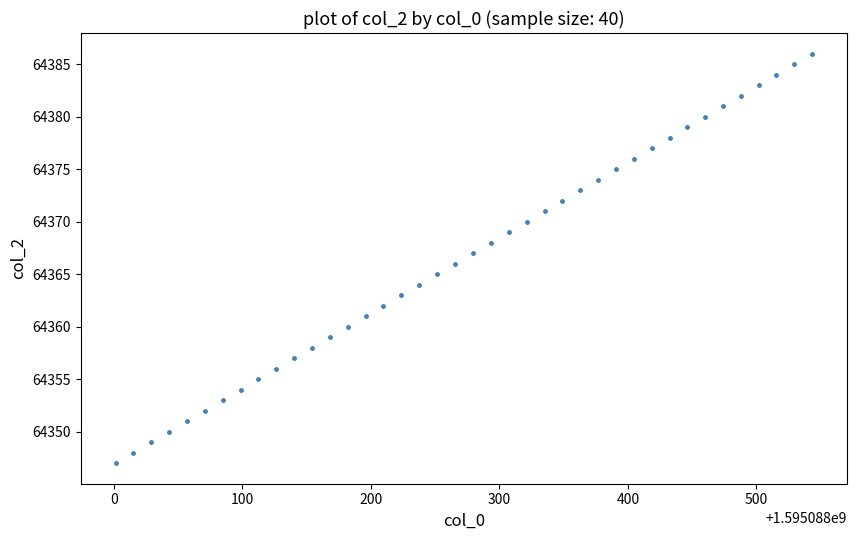

What is the range of Y values (max minus min)?

39